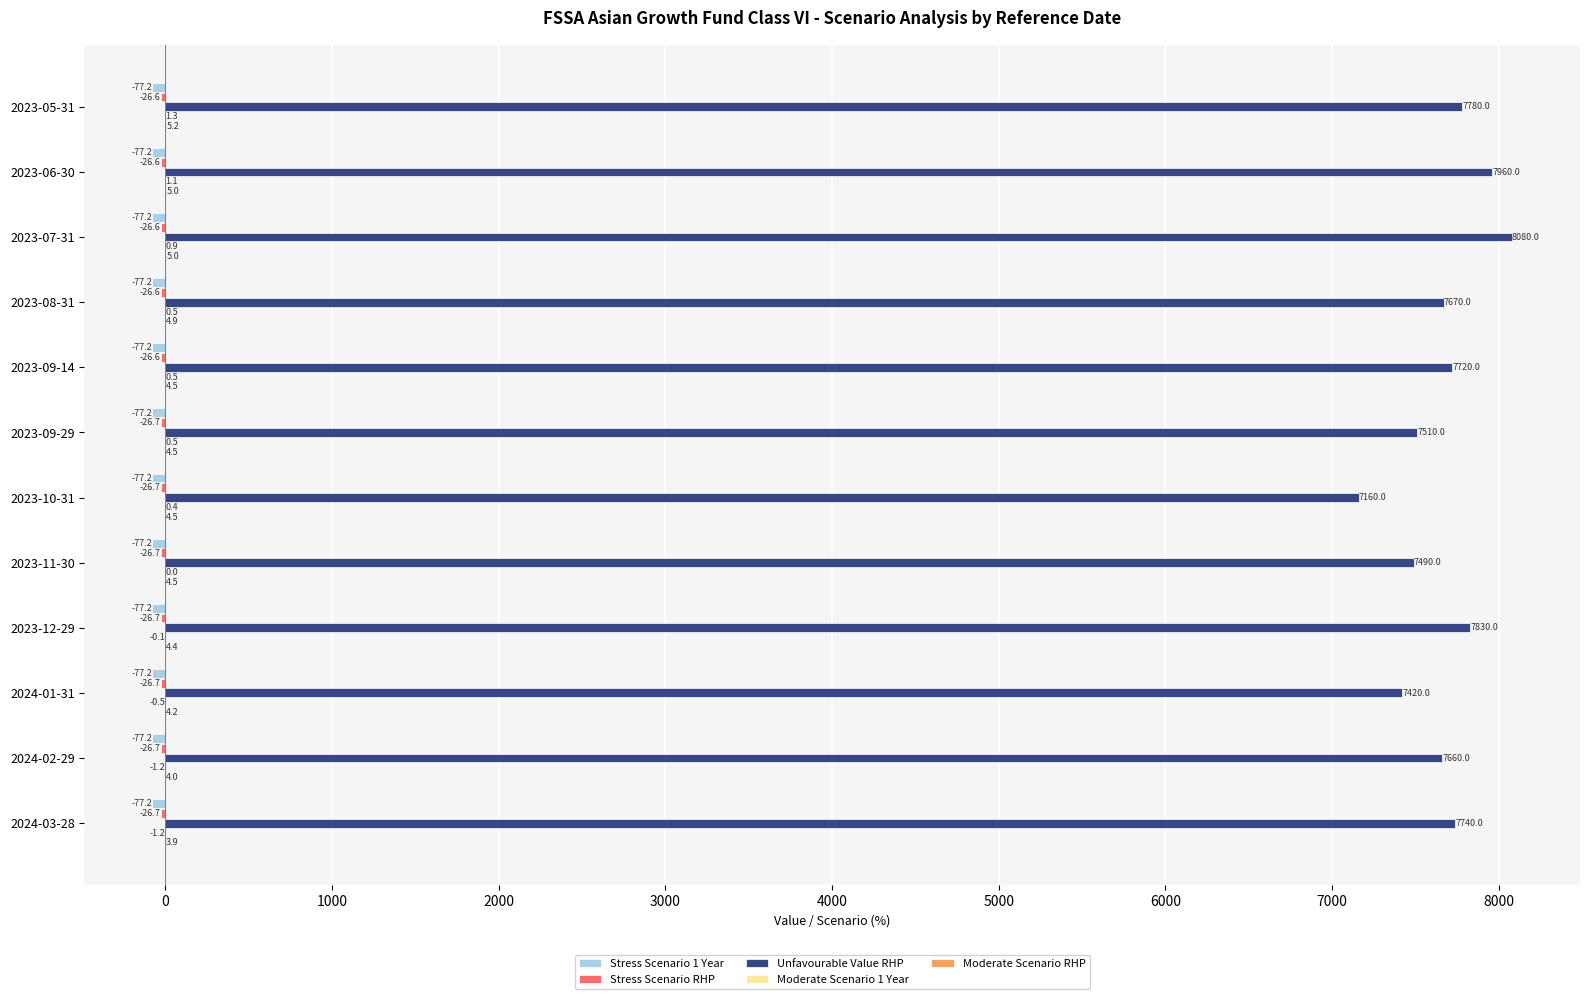

At which category is the sum across all series the highest?

2023-07-31